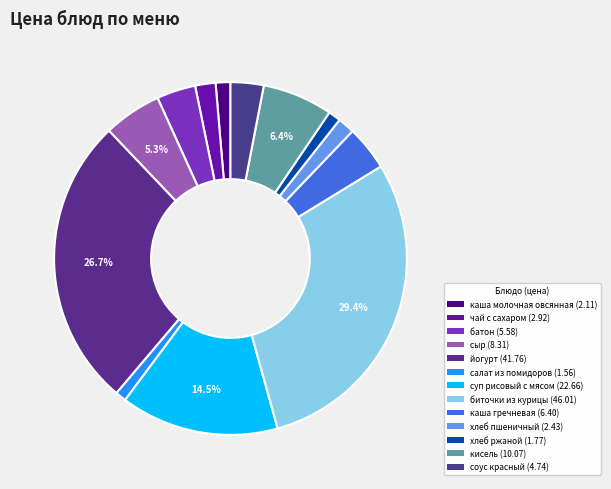

Which category has the biggest portion of the pie?

биточки из курицы